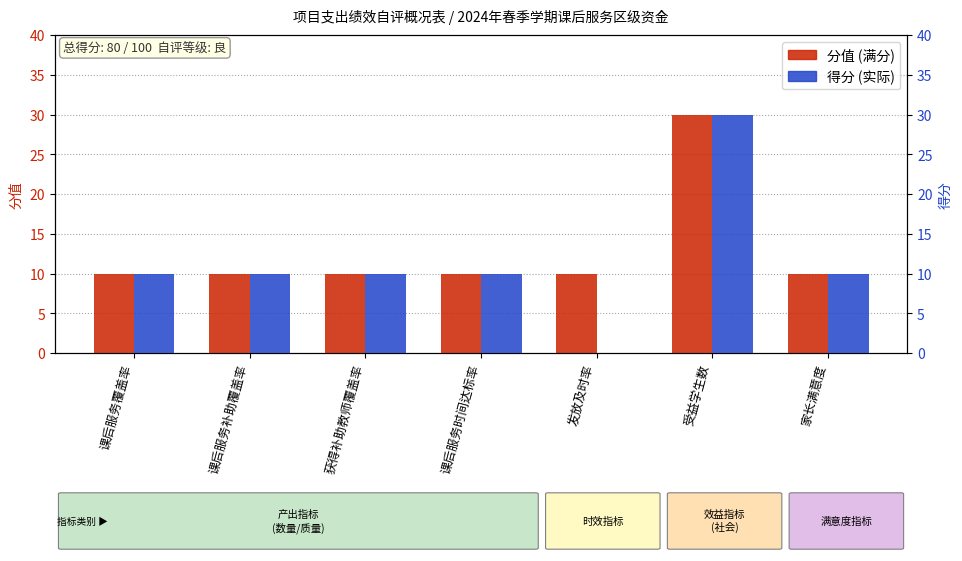

Which series has the largest range (max minus min)?

得分 (实际)